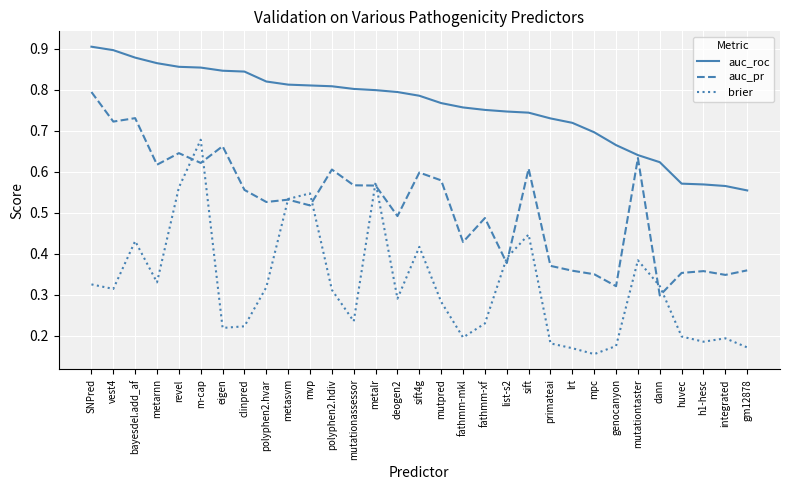

At which label does auc_pr reach its minimum?

dann